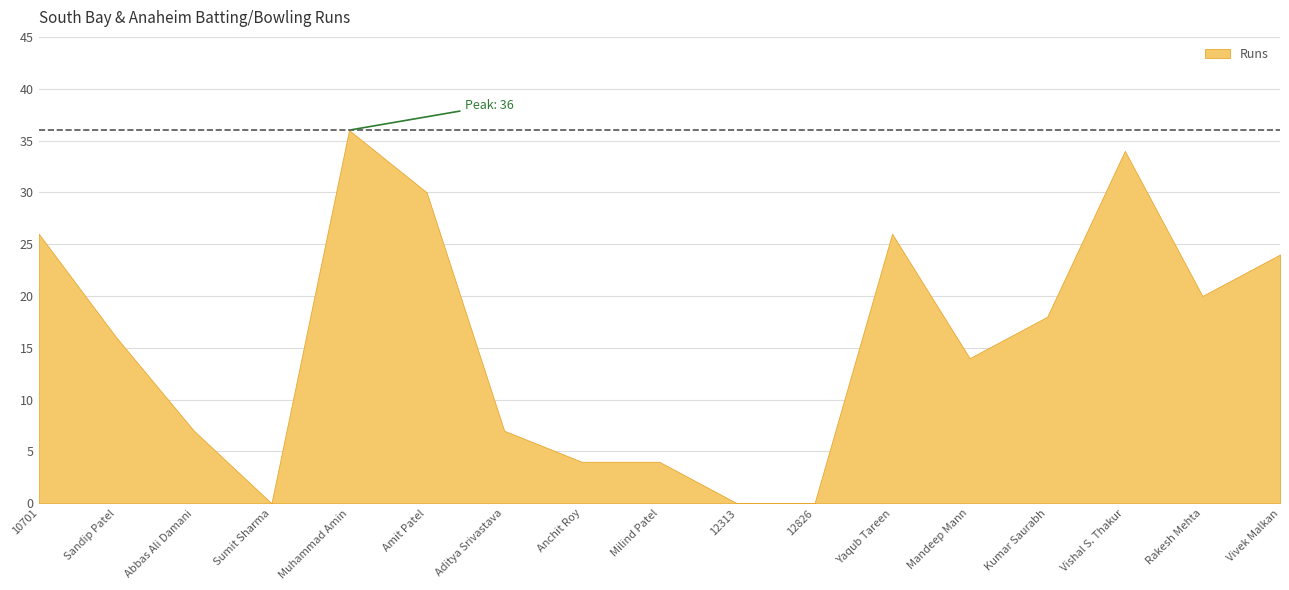

True or false: the data shows 4 at Anchit Roy.

True